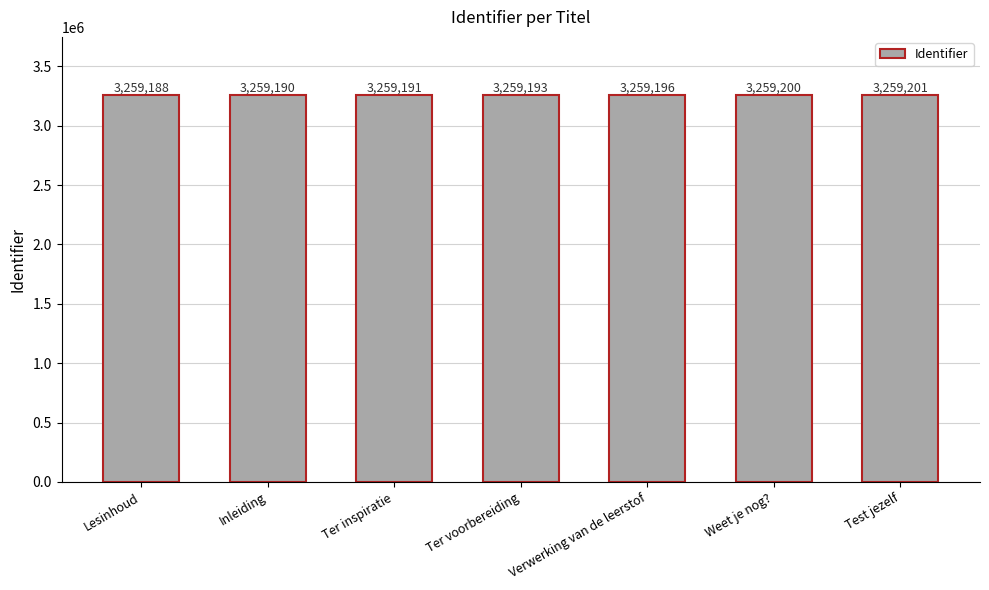

Is it true that the value at Test jezelf is 868070?

False